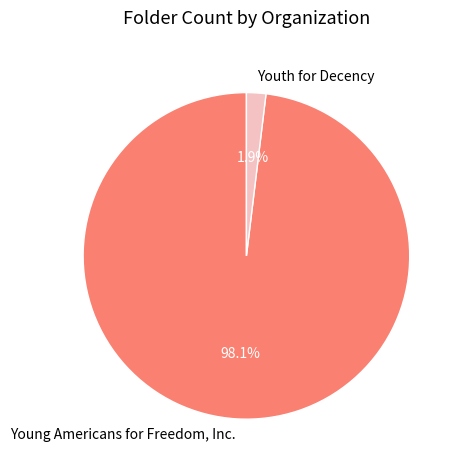

The Young Americans for Freedom, Inc. slice represents 98% of the pie. True or false?

True